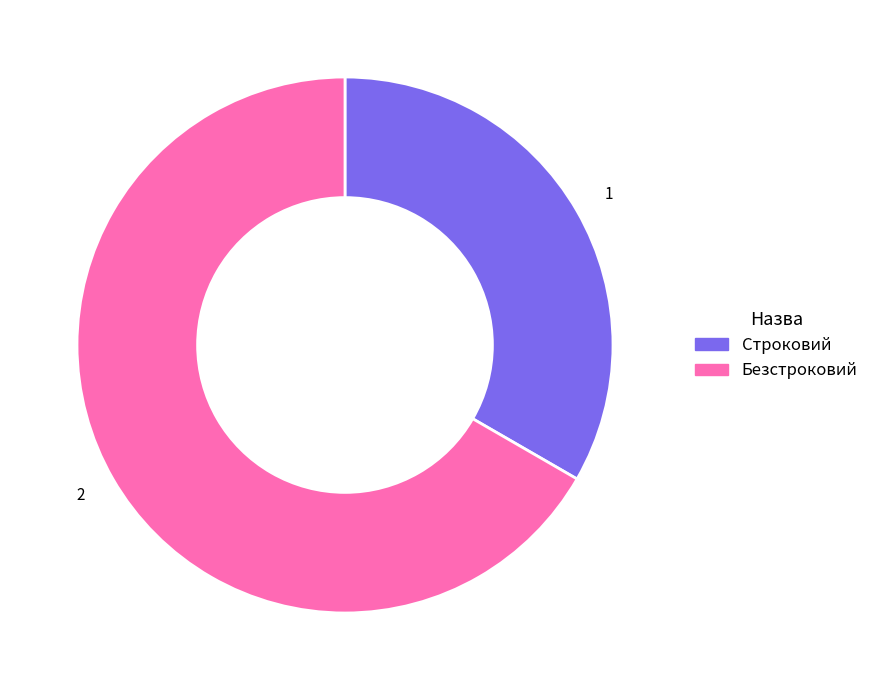

What is the ratio of the value at 1 to the value at 2?

0.5